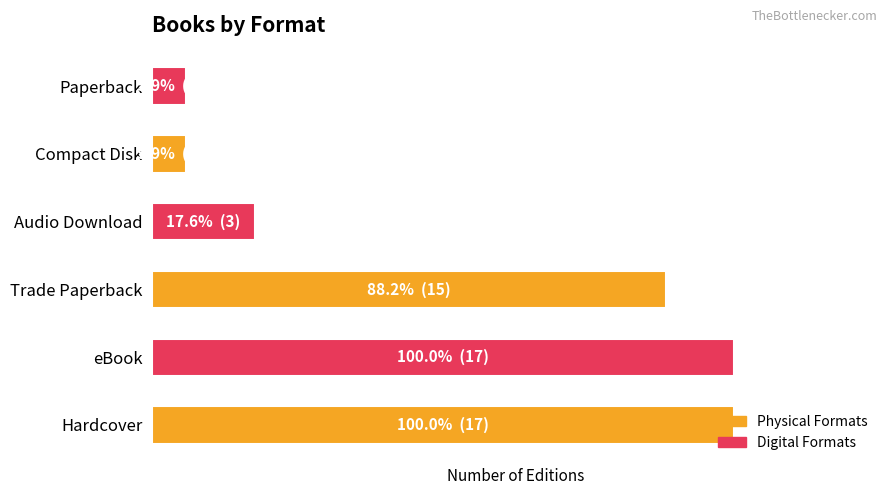

Rank the categories by value from lowest to highest.

4, 5, 3, 2, 0, 1